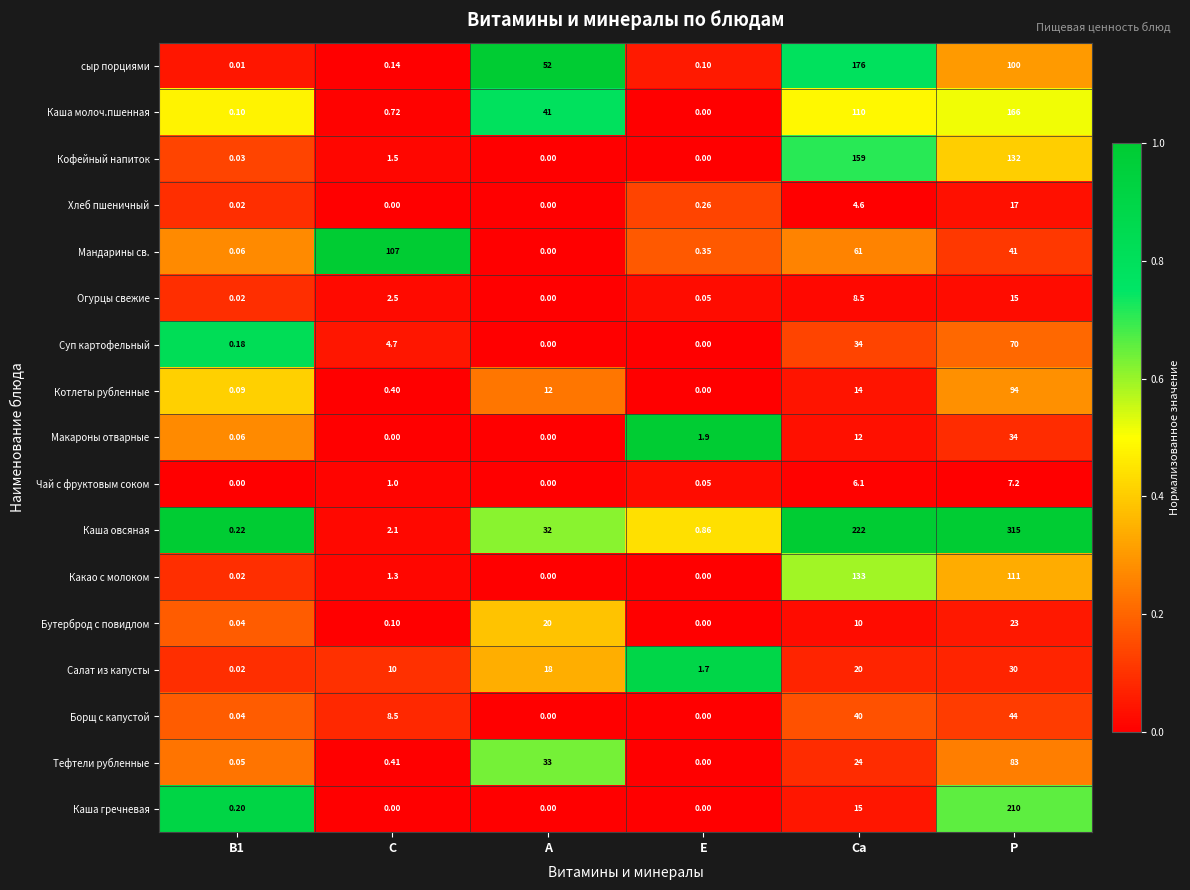

Where does the Макароны отварные series first go above 1?

Е